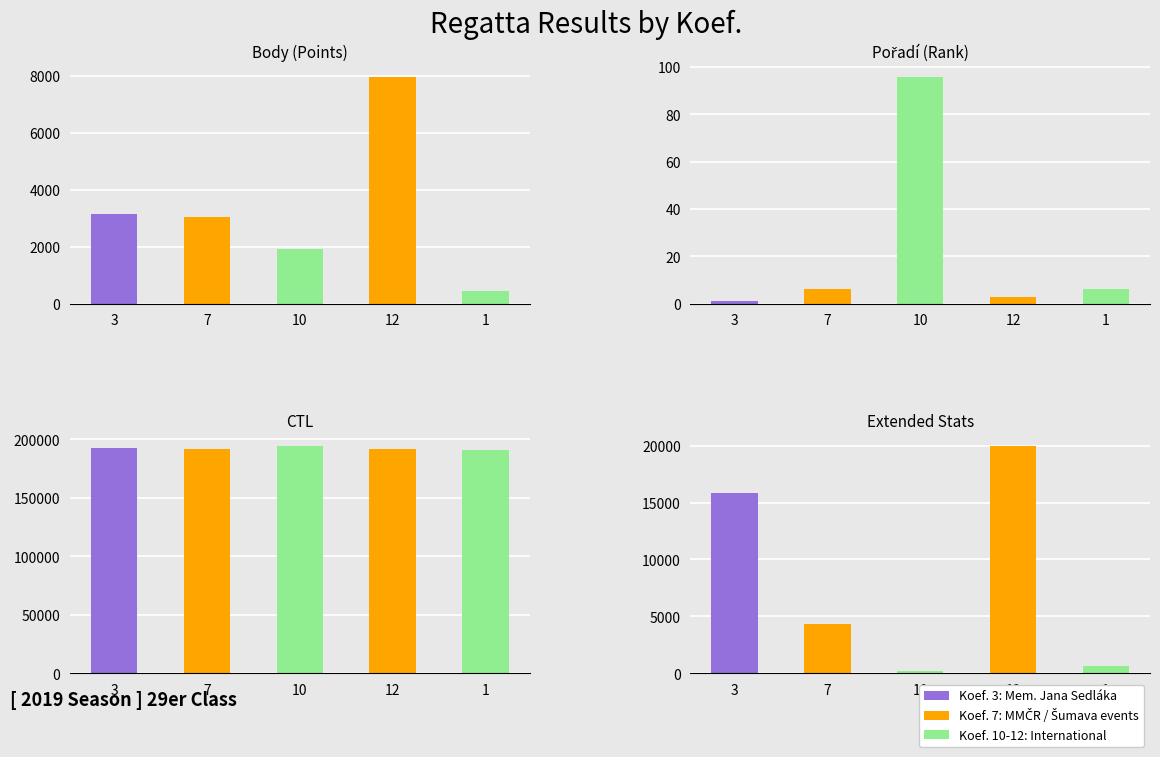

At which category does the chart reach its peak across all series?

10